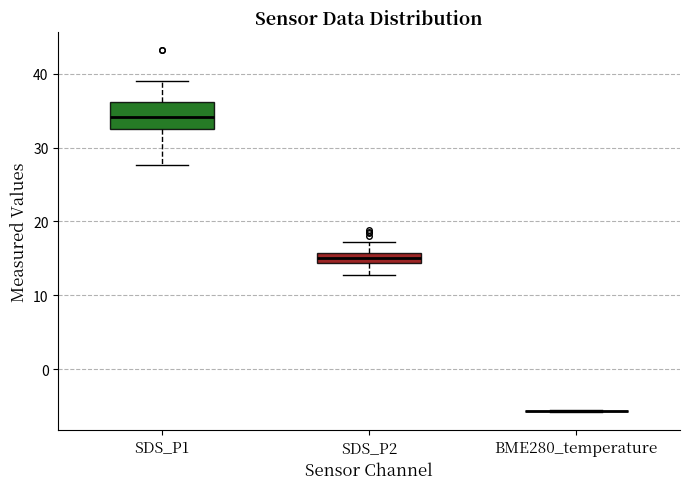

Comparing the boxes themselves (not the whiskers), which one is the tallest?

SDS_P1